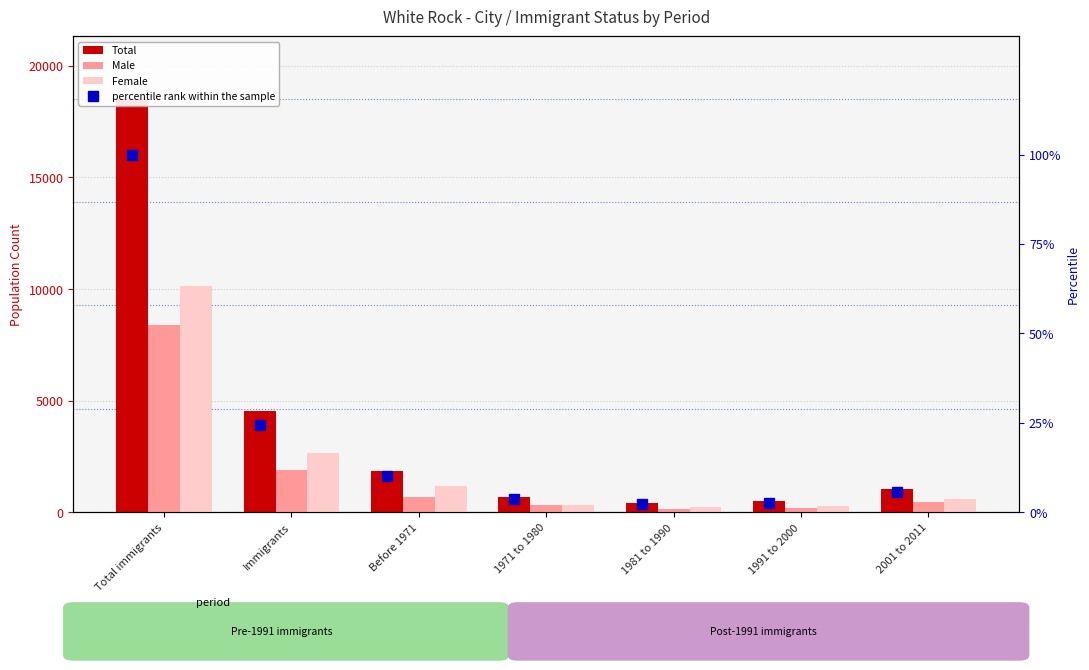

Between 1981 to 1990 and 2001 to 2011, which is larger?

2001 to 2011